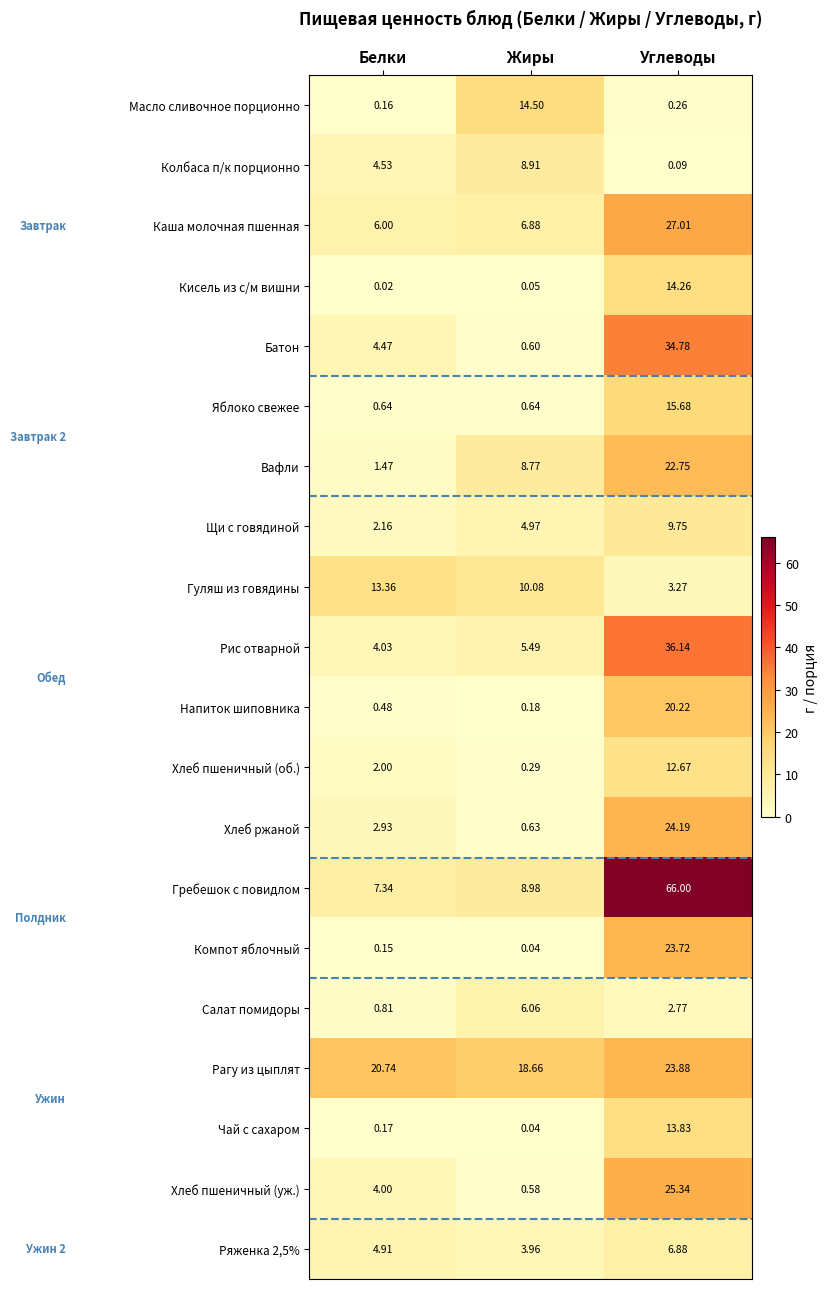

Where is Напиток шиповника nearest to the value 10?

Белки